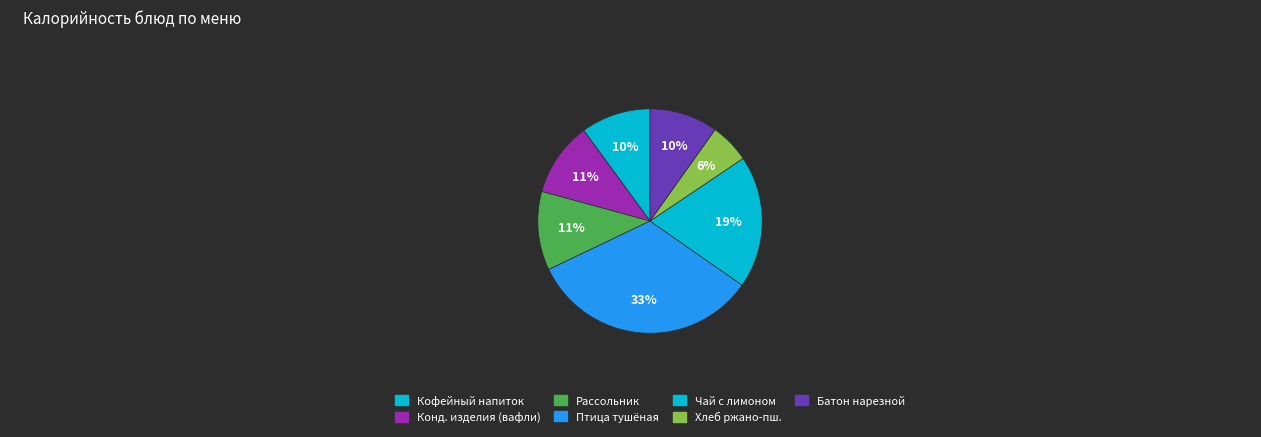

How many slices are in this pie chart?

7